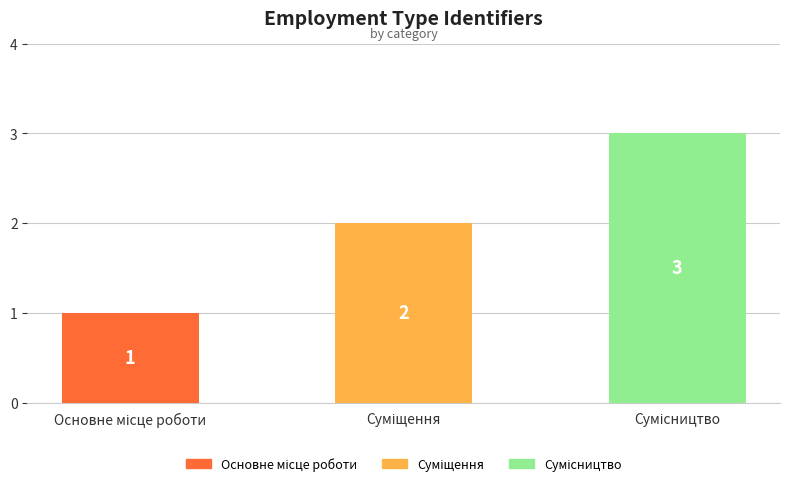

What is the greatest value displayed?

3